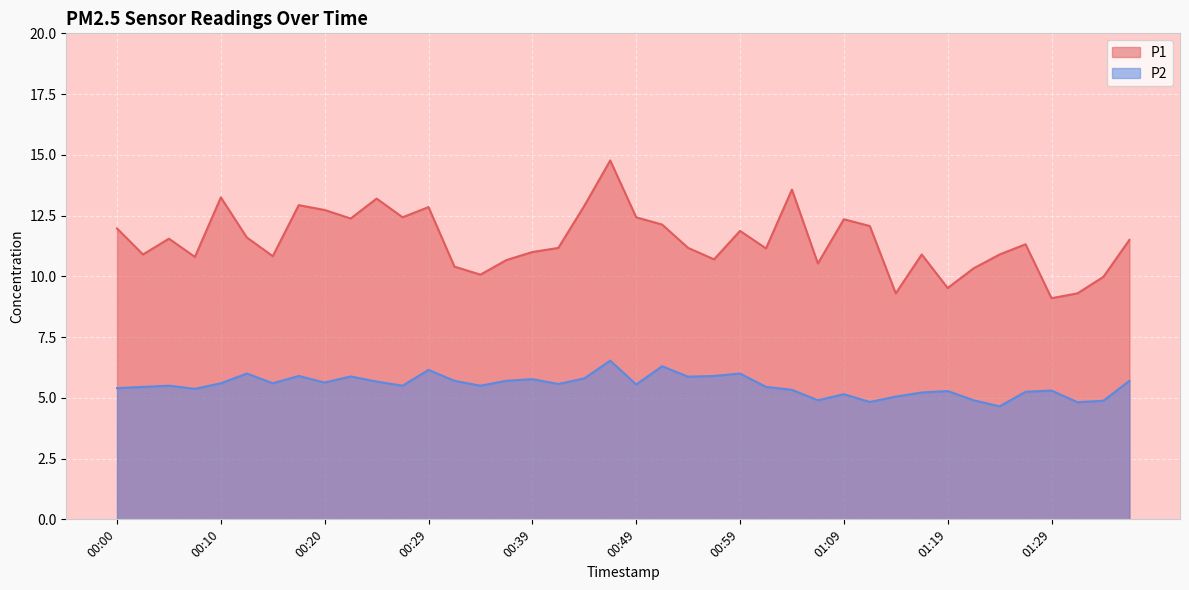

Which category has the highest value across all series?

00:46